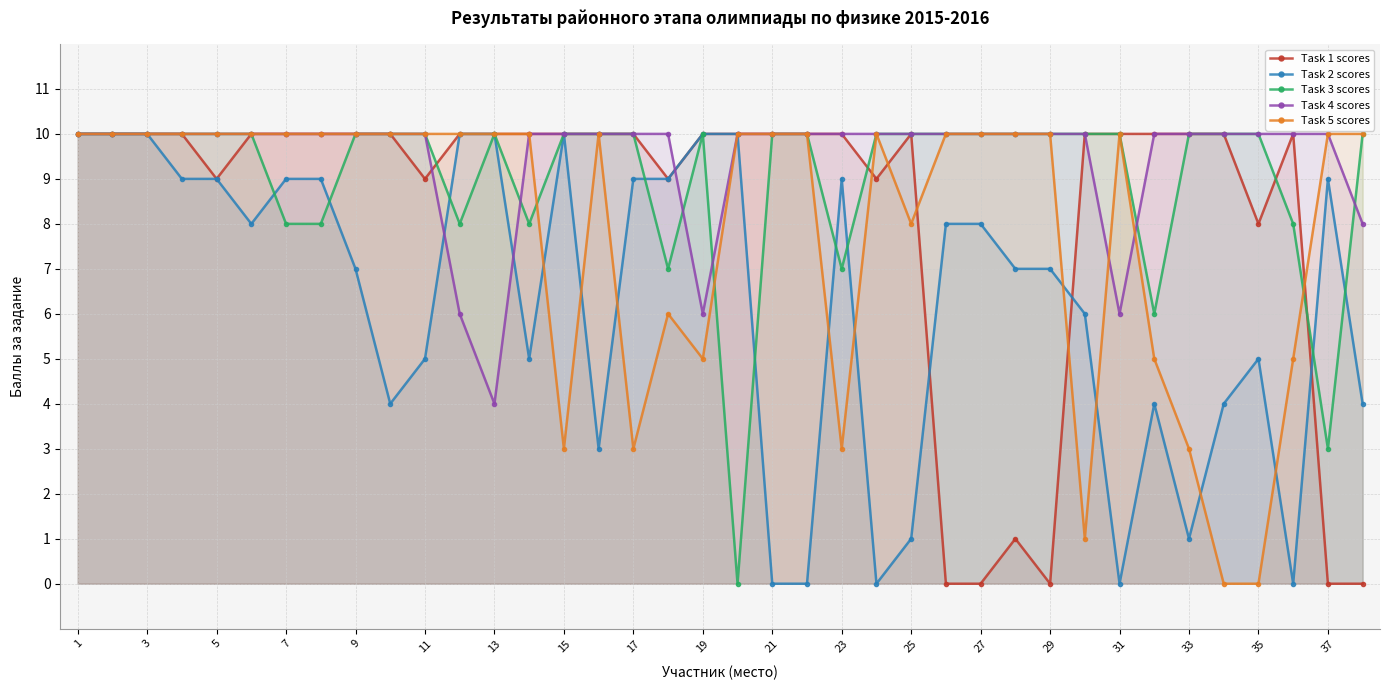

Does the chart have visible grid lines?

Yes